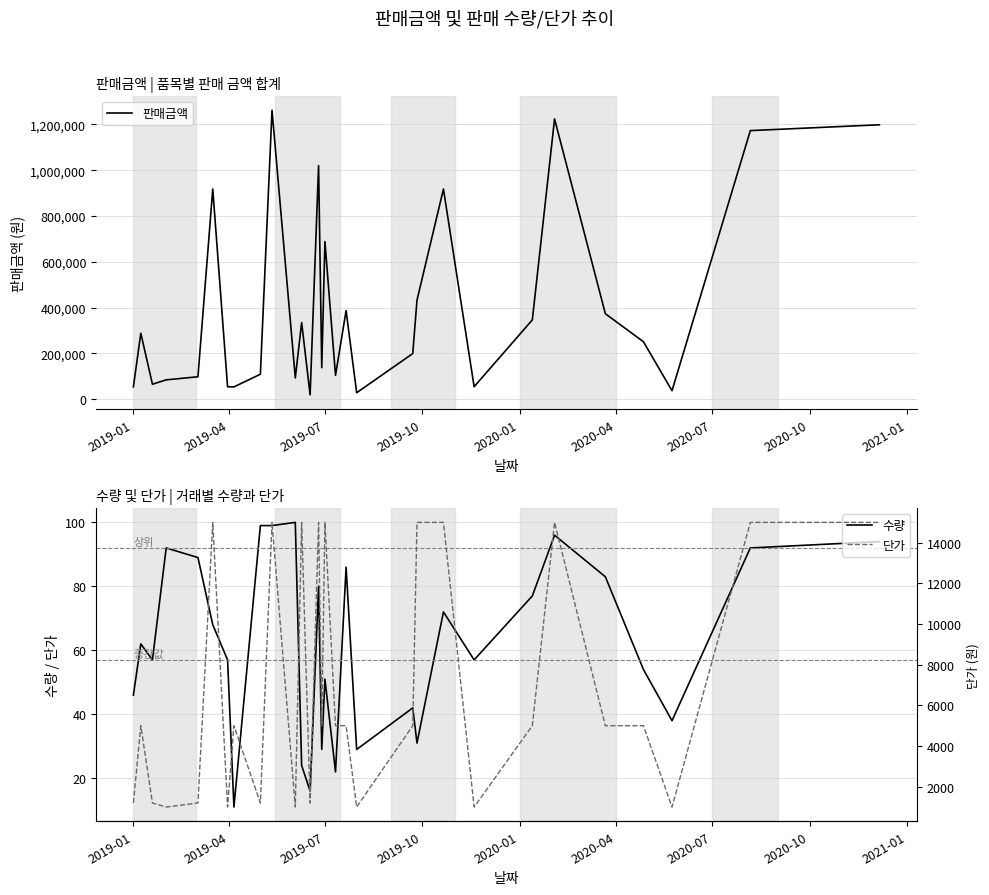

What is the lowest value of the 수량 series?

11